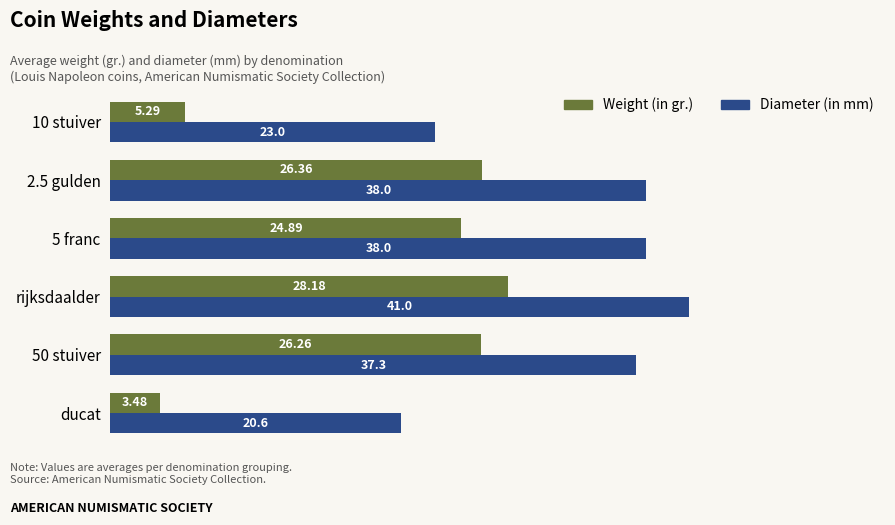

At which category does the chart reach its minimum across all series?

ducat